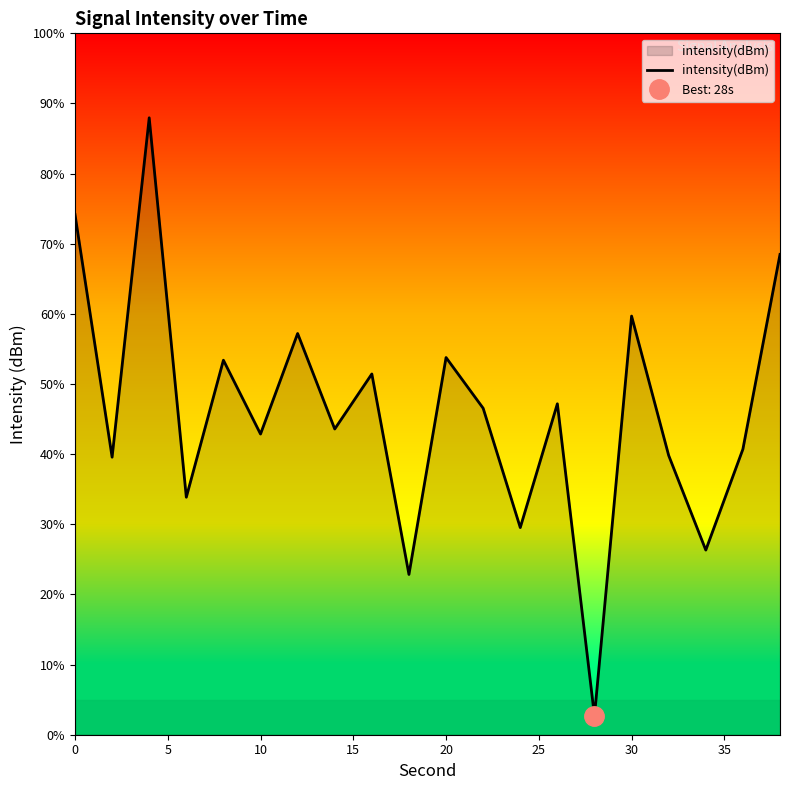

What is the minimum value shown in the chart?

2.7